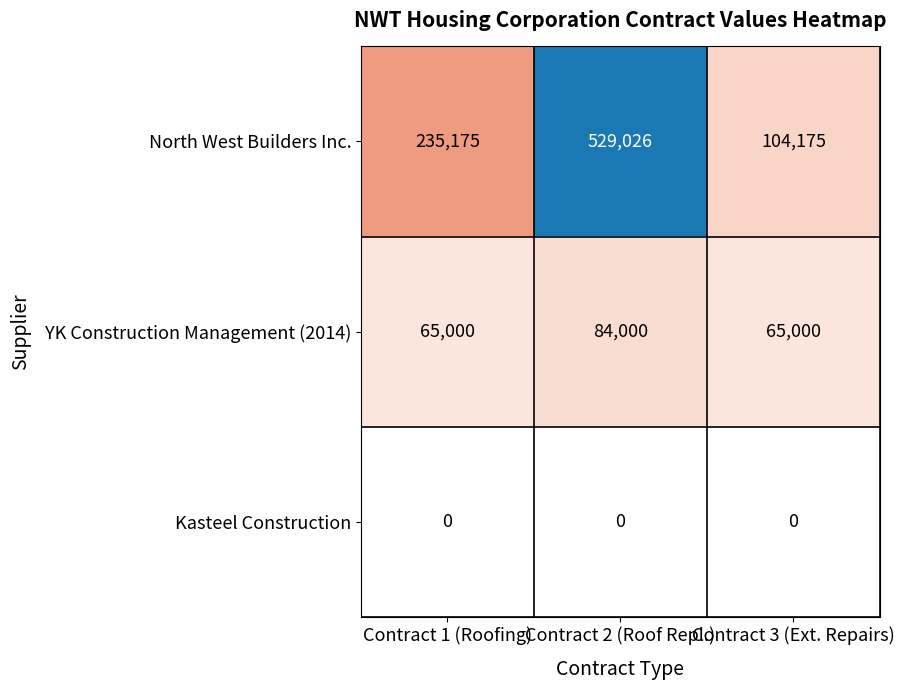

Rank the series by their average value, from lowest to highest.

Kasteel Construction, YK Construction Management (2014), North West Builders Inc.